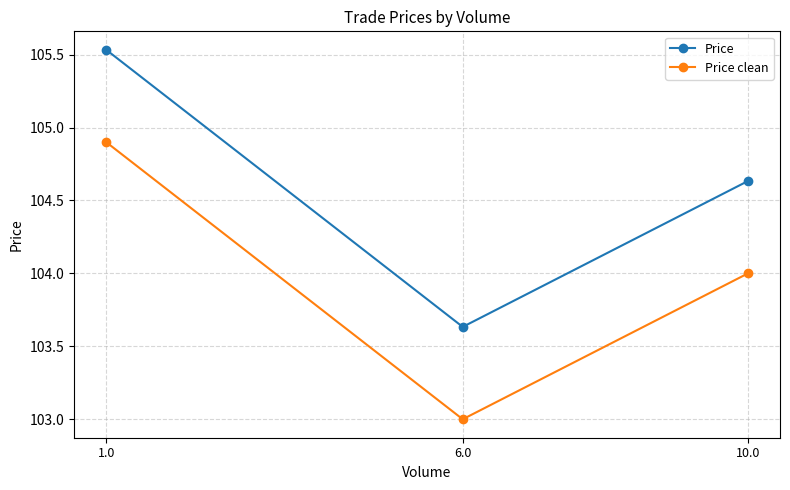

Reading left to right, list all the values displayed in this chart.

Price: 10.0=104.6	6.0=103.6	1.0=105.5
Price clean: 10.0=104.0	6.0=103.0	1.0=104.9